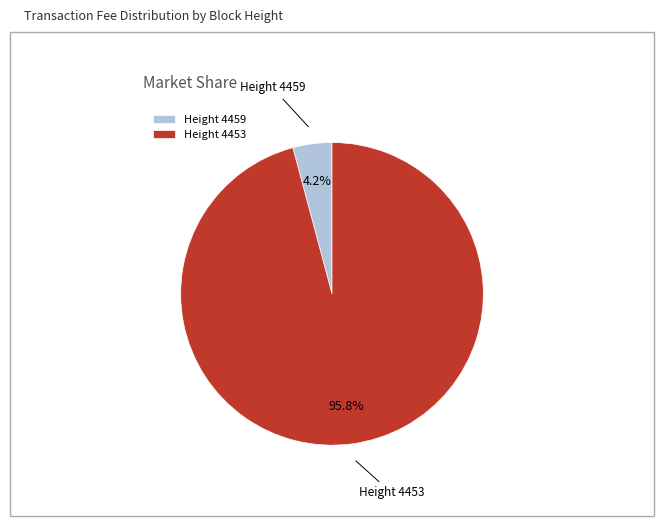

What is the largest slice in the pie chart?

Height 4453